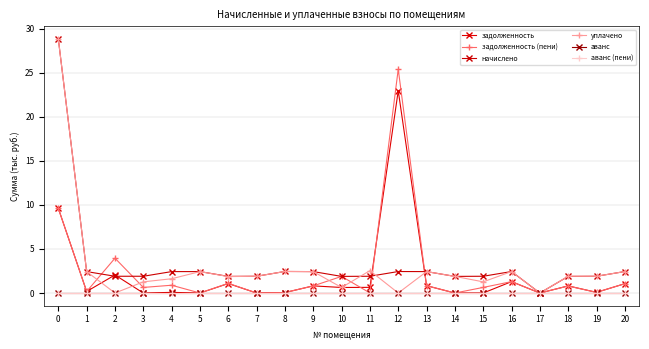

How many interior local valleys does the задолженность (пени) series have?

8